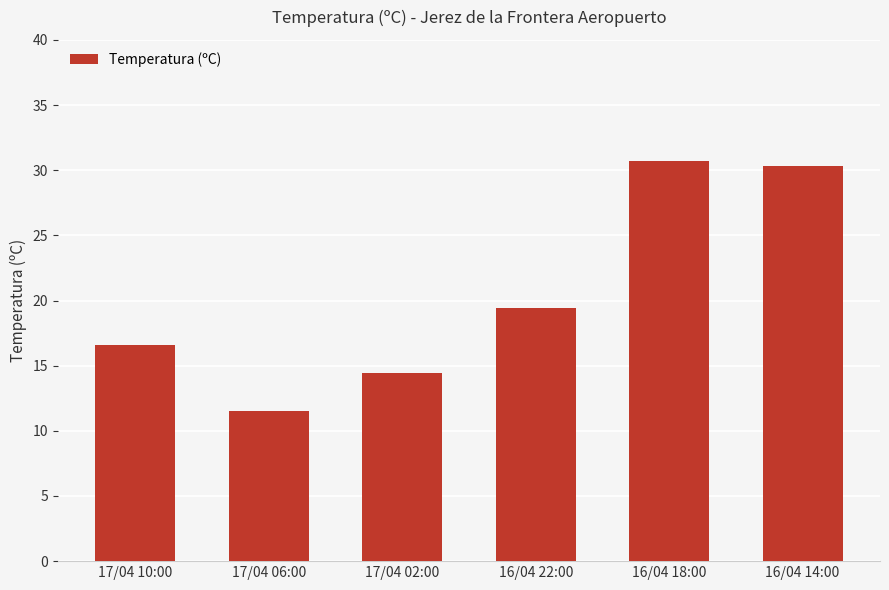

Are the bars horizontal?

No